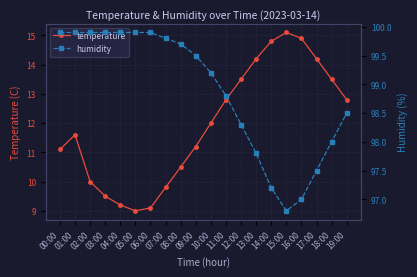

What is the sum of all humidity values?

1977.4